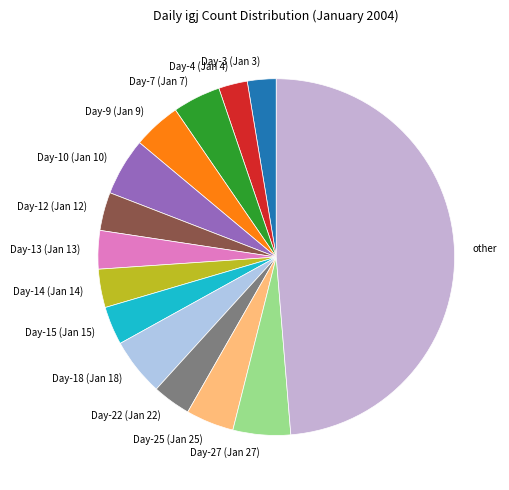

Is the sum of Day-18 (Jan 18) and Day-22 (Jan 22) greater than half?

No